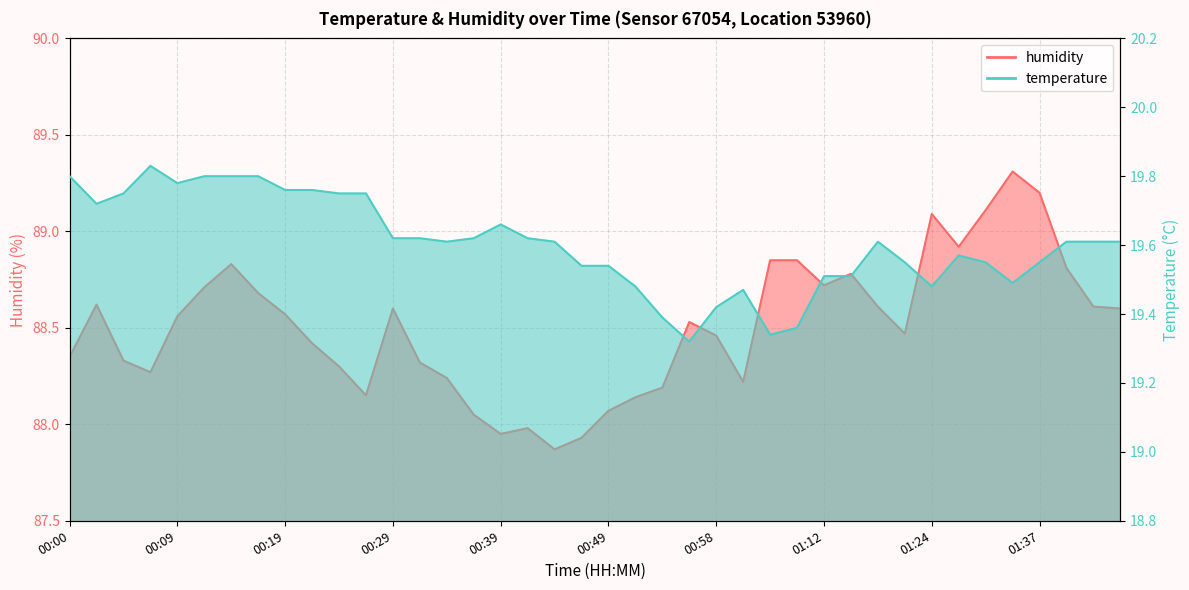

True or false: humidity has a value of 120.9 at 00:54.

False